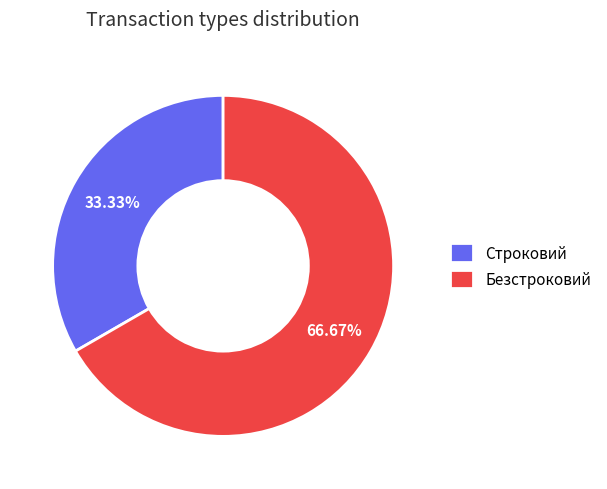

Between Безстроковий and Строковий, which is larger?

Безстроковий